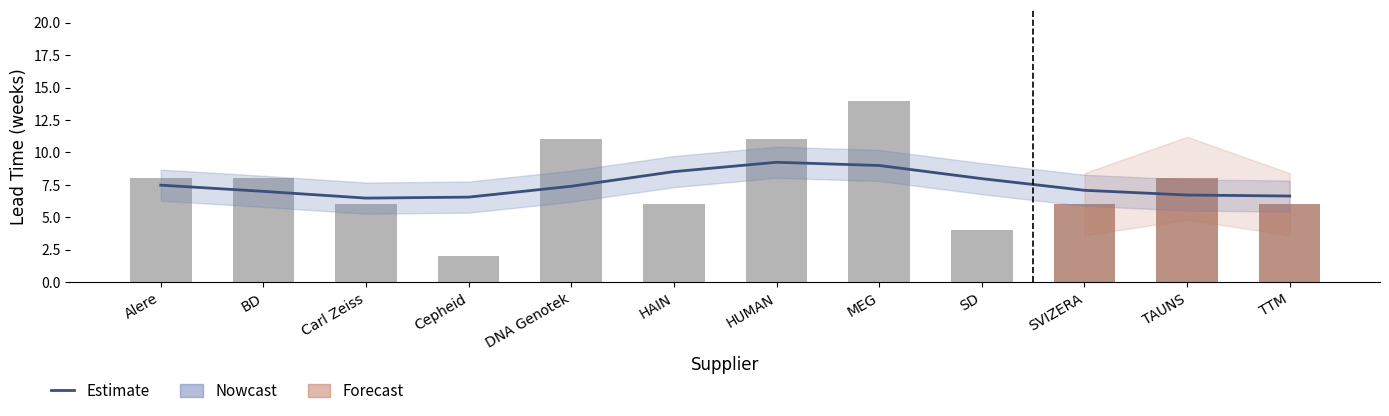

Reading right to left, extract all data points from this chart.

6	8	6	4	14	11	6	11	2	6	8	8